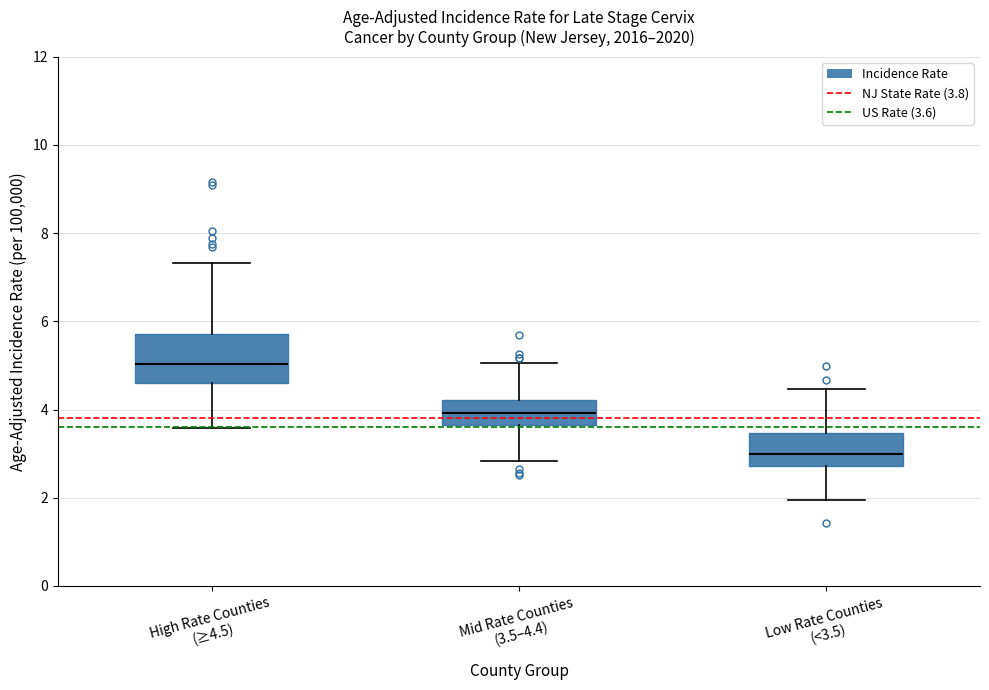

Comparing the boxes themselves (not the whiskers), which one is the tallest?

High Rate Counties (≥4.5)